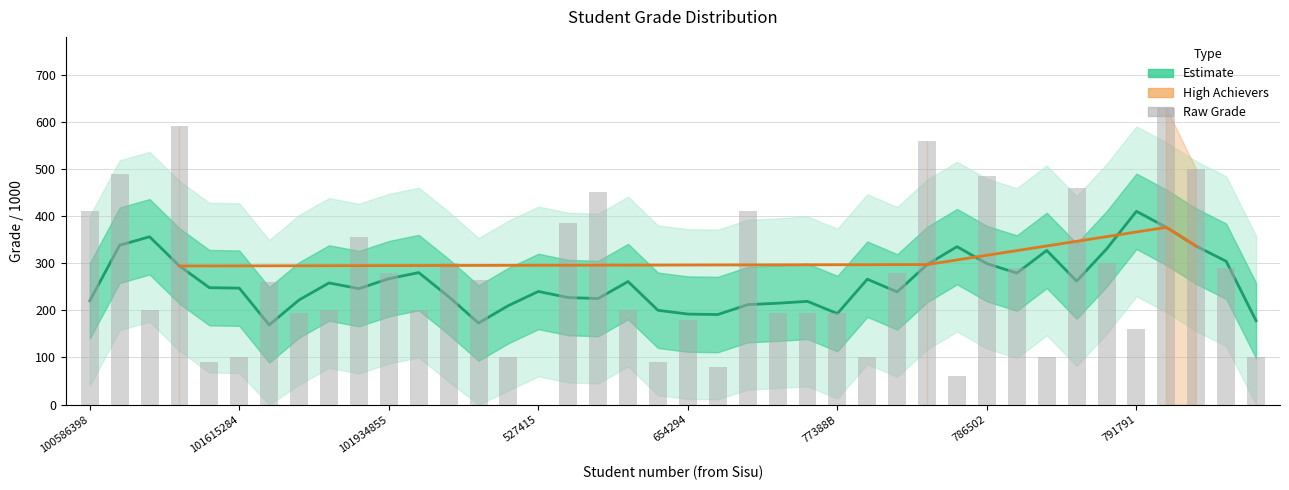

How many values are below 260?

20